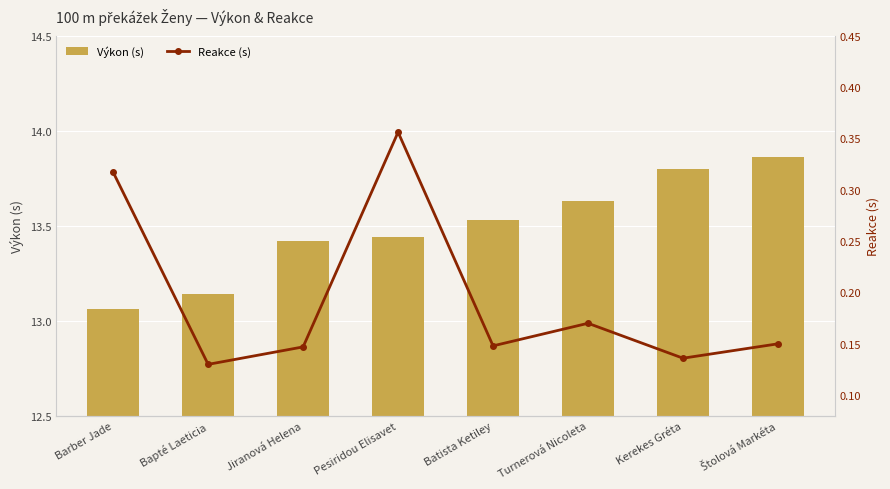

Does the chart contain stacked bars?

No